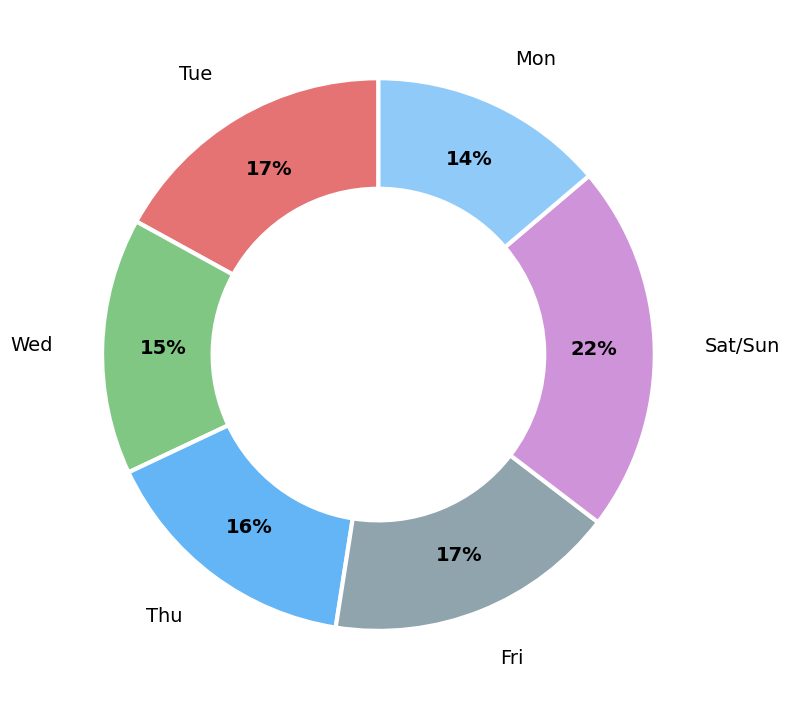

Which slice is the largest?

Sat/Sun